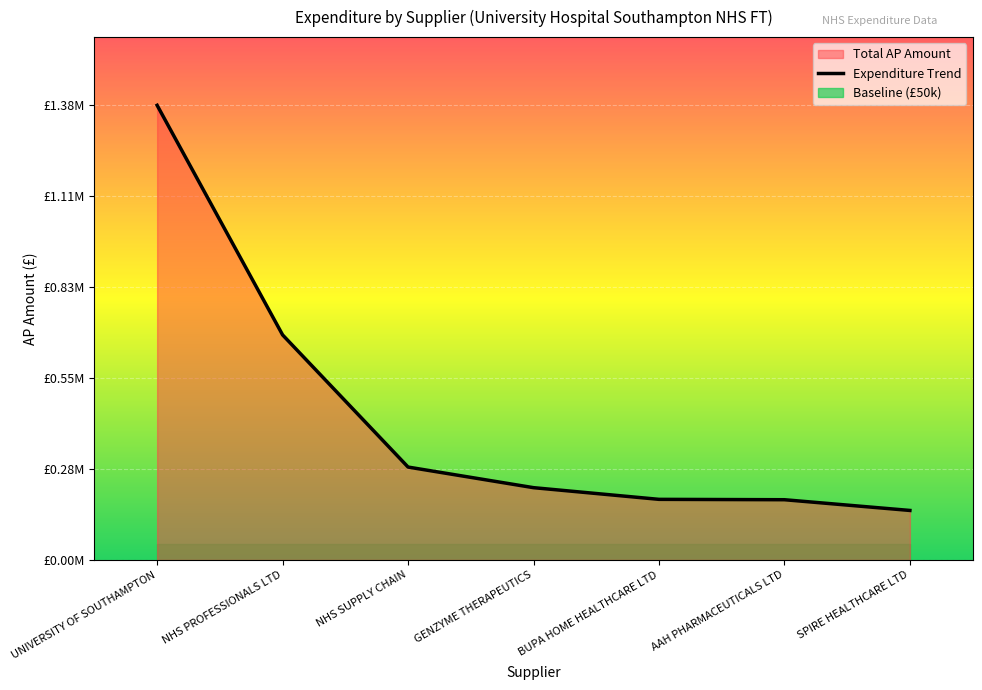

How many lines are shown in the chart?

1